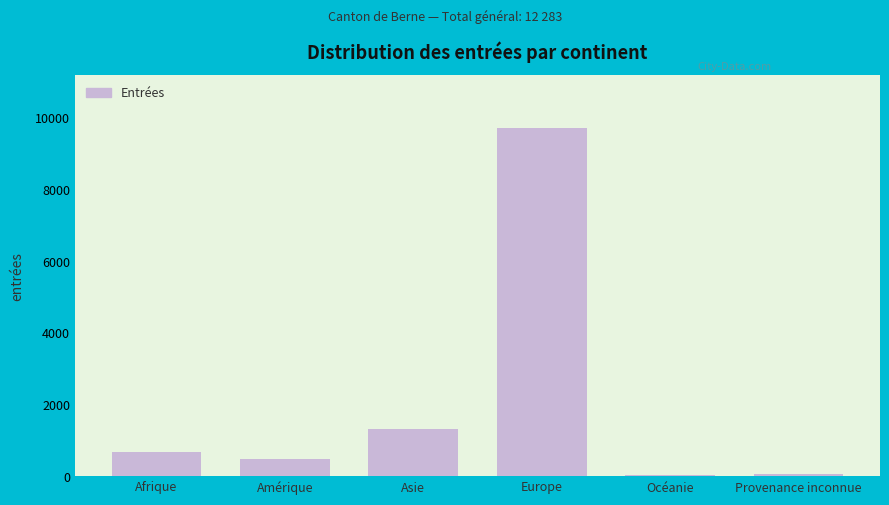

Read the value at Amérique.

486